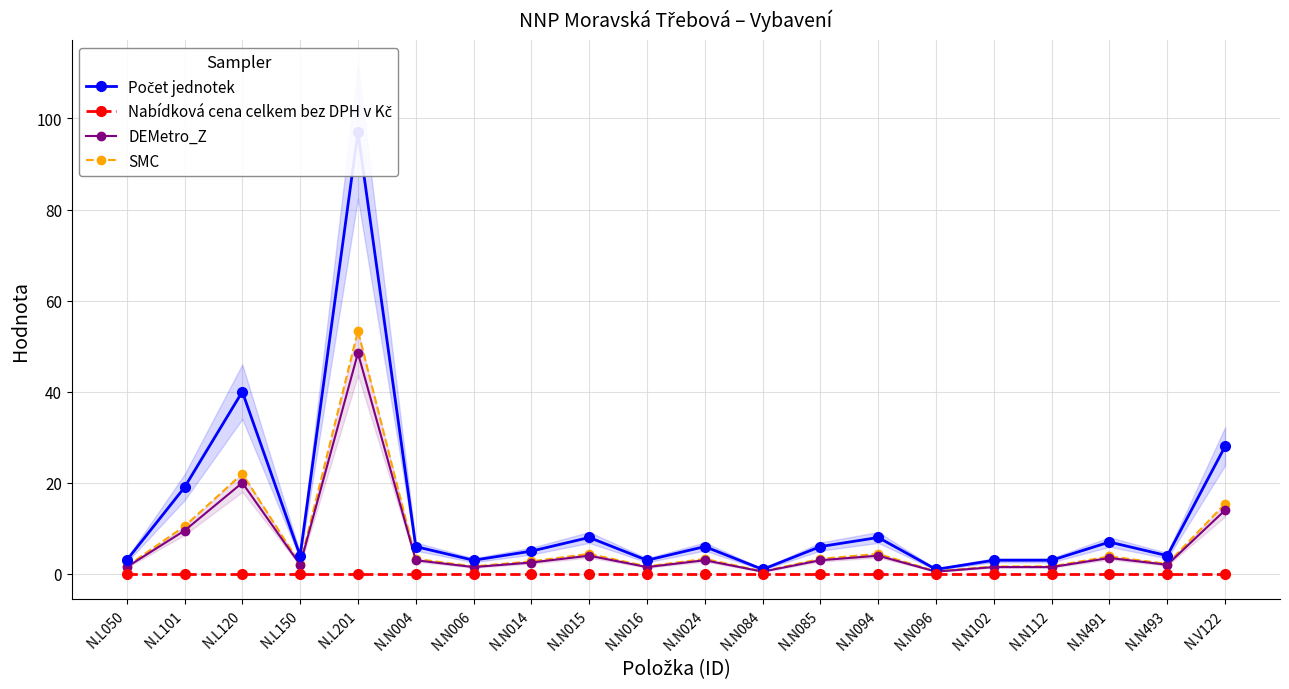

What is the difference between the second highest and second lowest values in the SMC series?

21.4